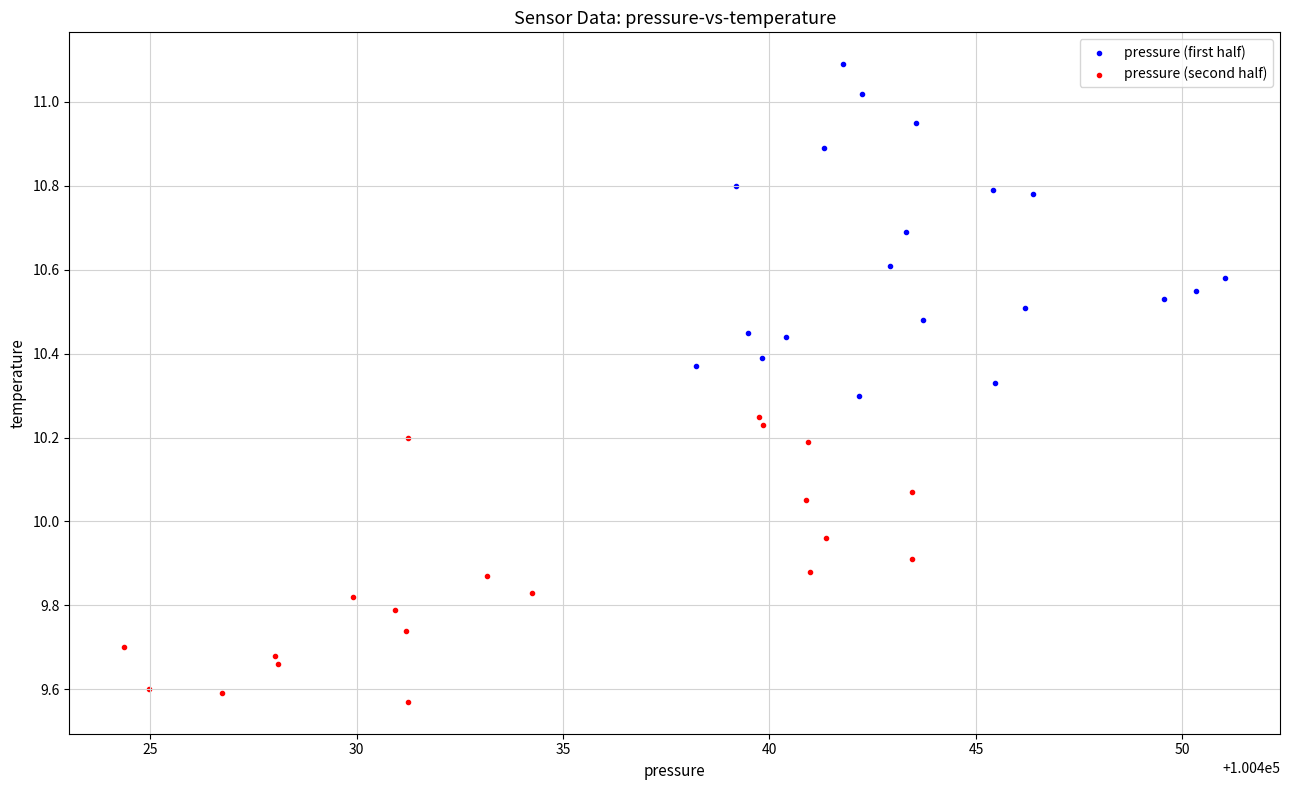

Which series has the largest Y range (max minus min)?

pressure (first half)